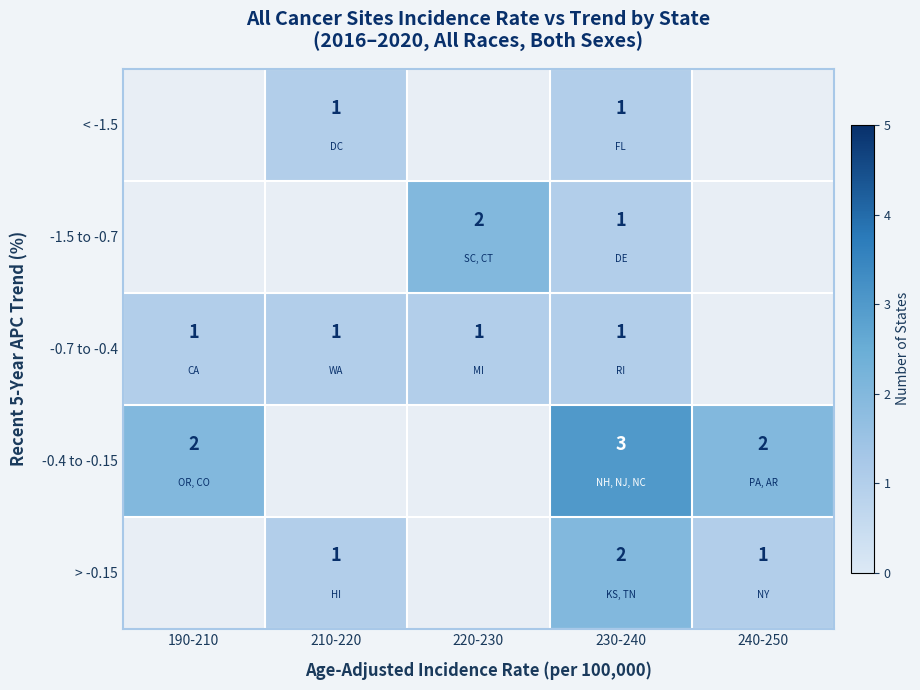

True or false: -0.4 to -0.15 has a value of 1 at 240-250.

False